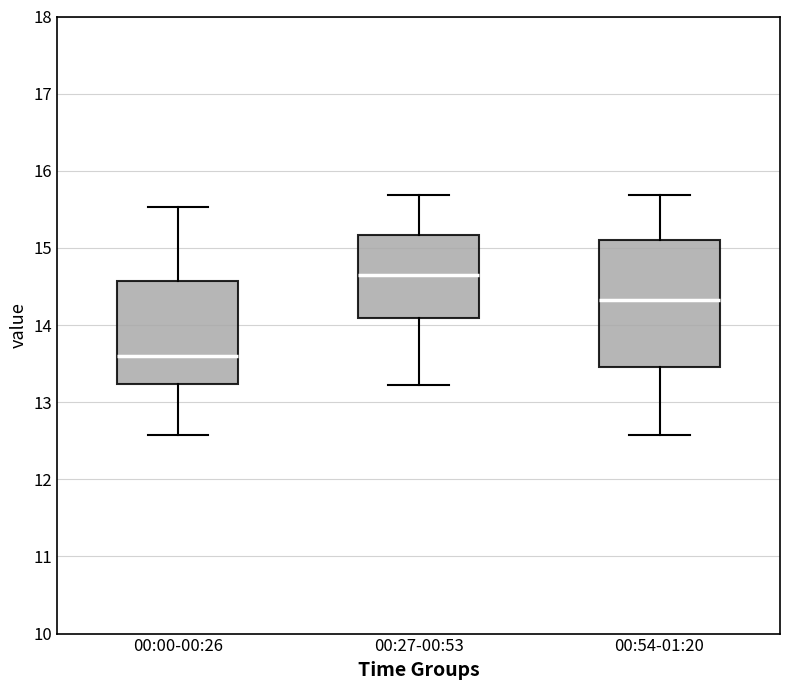

Where does the upper whisker of the box for 00:27-00:53 end on the y-axis? The values are not printed on the chart, so give them approximately, as read against the axis.

15.7